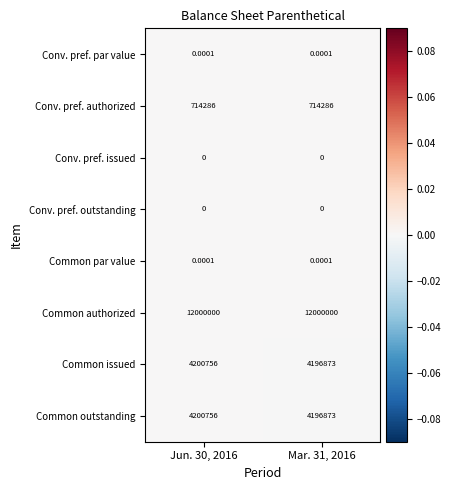

Which has a higher value, Mar. 31, 2016 or Jun. 30, 2016?

Mar. 31, 2016